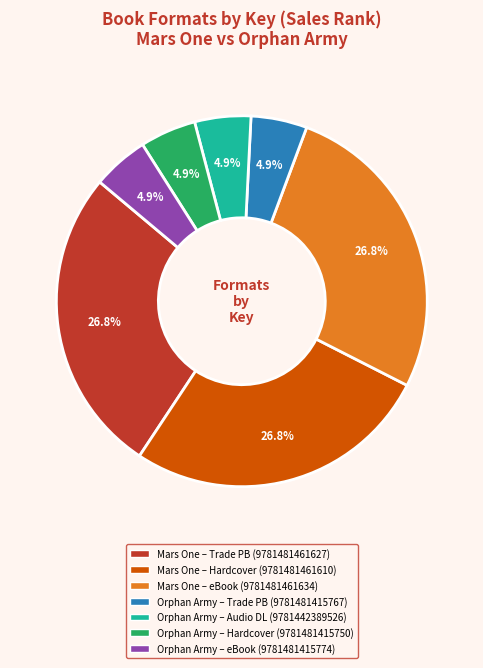

Is there a majority slice in this chart?

No